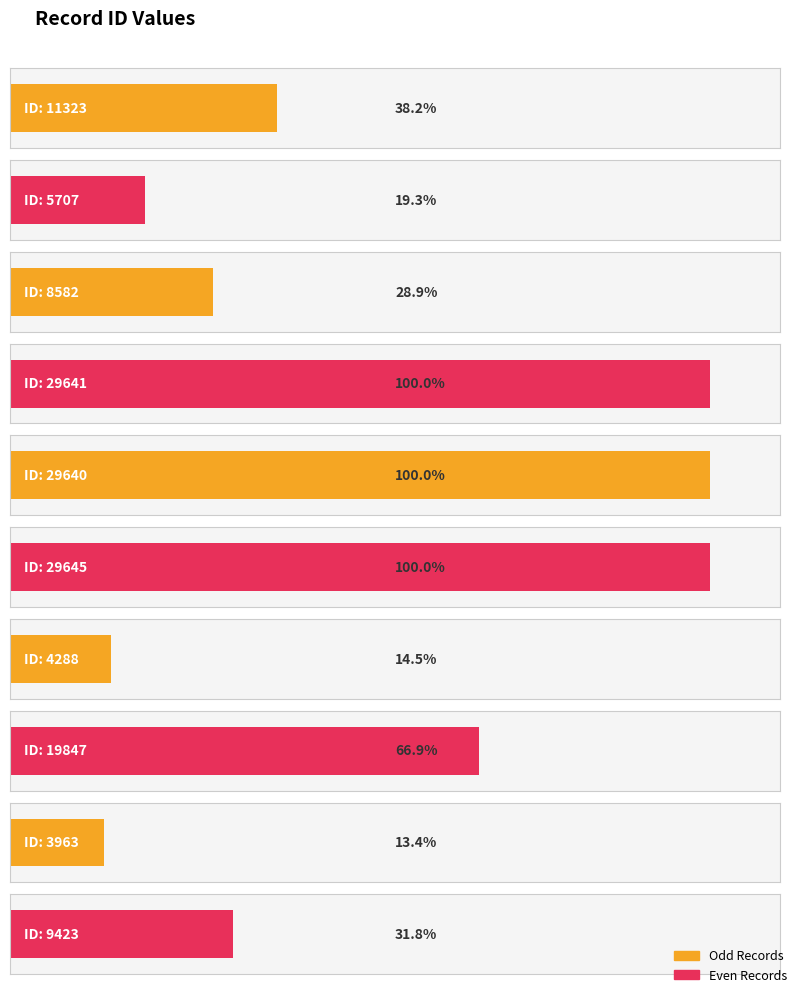

What position from the left is 19847?

8